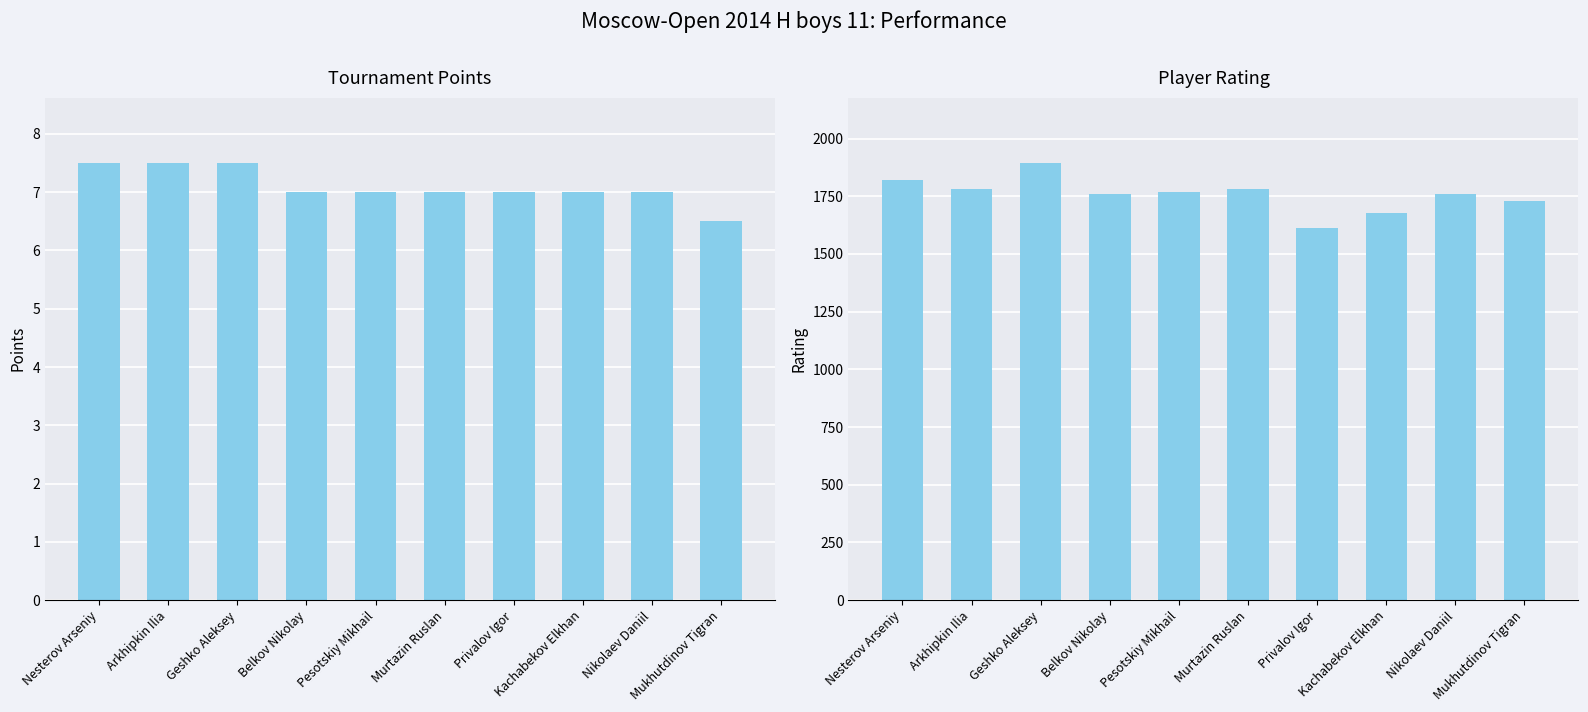

What is the average value of the Points series?

7.1